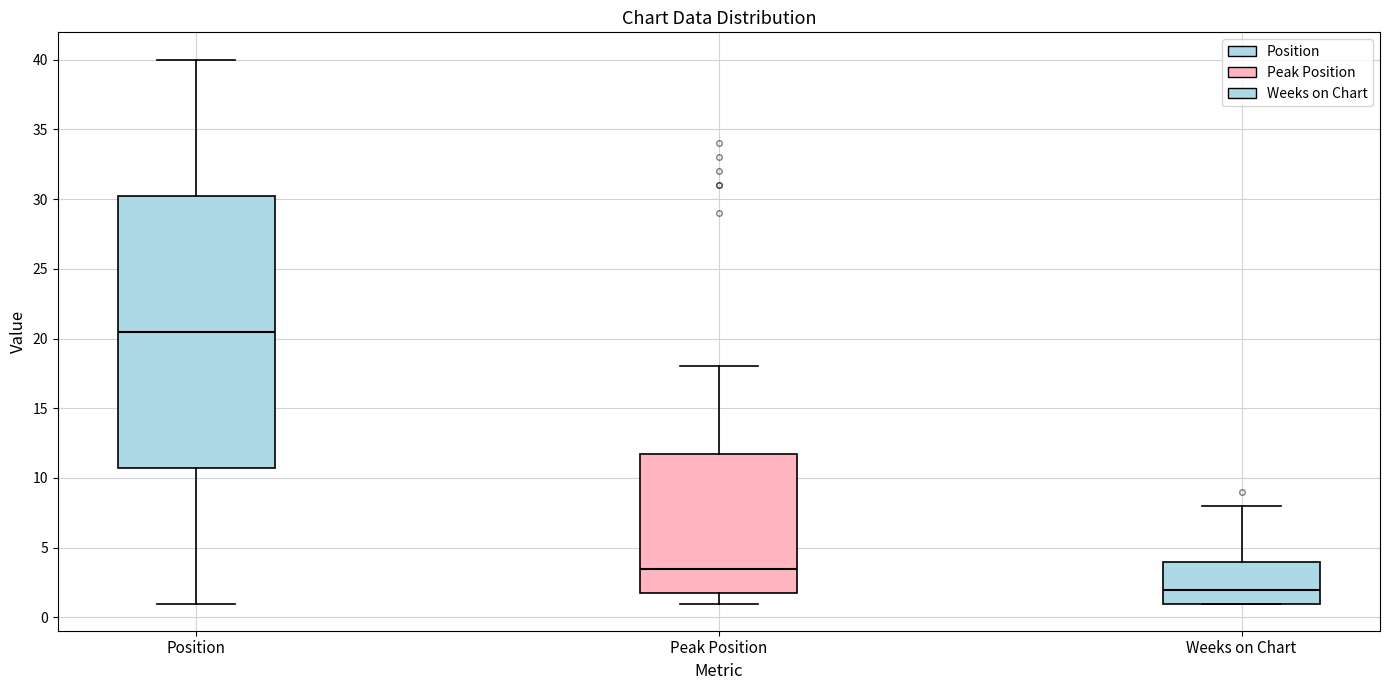

Reading left to right, transcribe this box plot: for each box, give where its median line is, the range the box spans, and where its two whiskers end, as read against the y-axis. The values are not printed on the chart, so give them approximately, as read against the axis.

Position: median 20.5, box 11.0 to 30.5, whiskers 1.0 to 40.0
Peak Position: median 3.5, box 2.0 to 12.0, whiskers 1.0 to 18.0
Weeks on Chart: median 2.0, box 1.0 to 4.0, whiskers 1.0 to 8.0